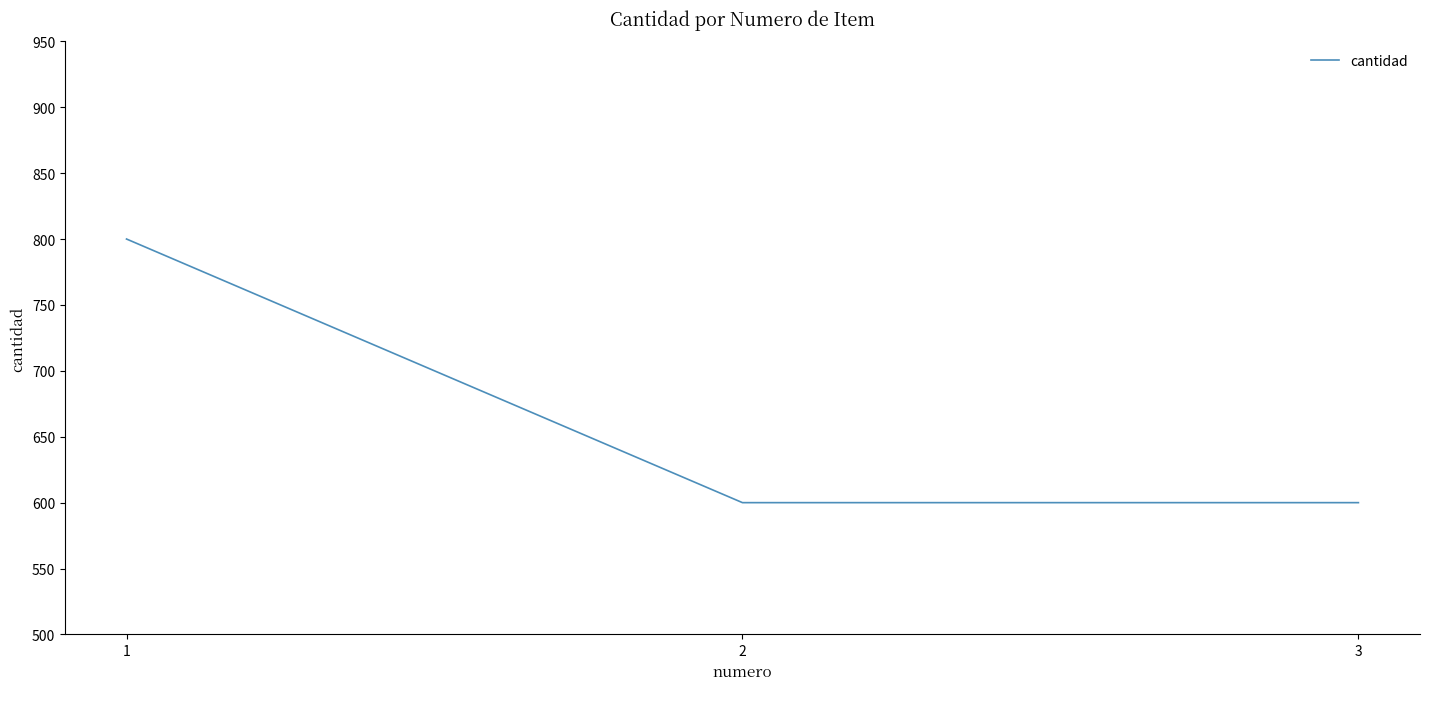

Reading right to left, transcribe all the data shown in this chart.

3=600	2=600	1=800